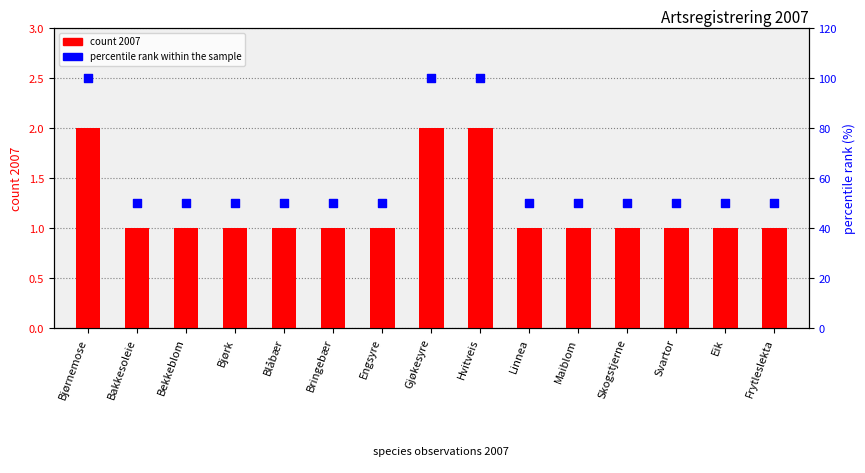

Which series has the largest total across all categories?

percentile rank within the sample